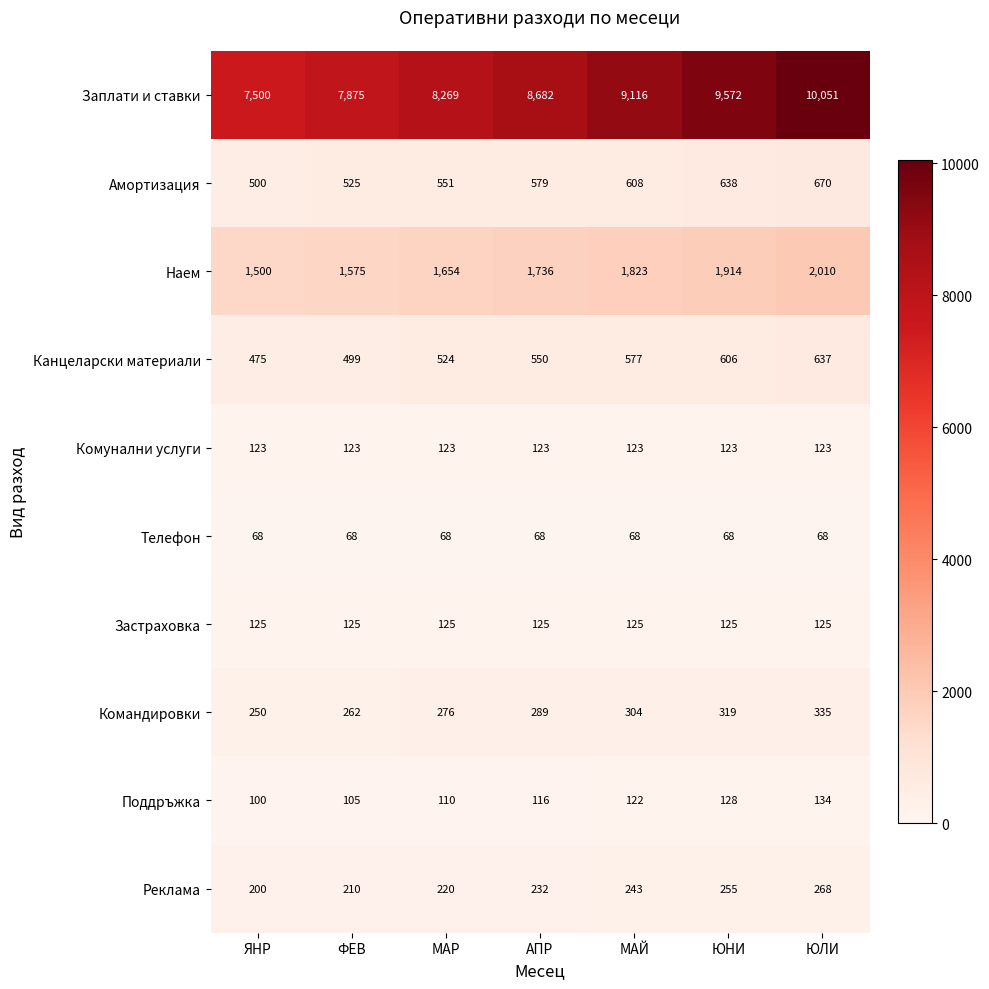

What value does the Поддръжка series have at АПР, to the nearest 10?

120